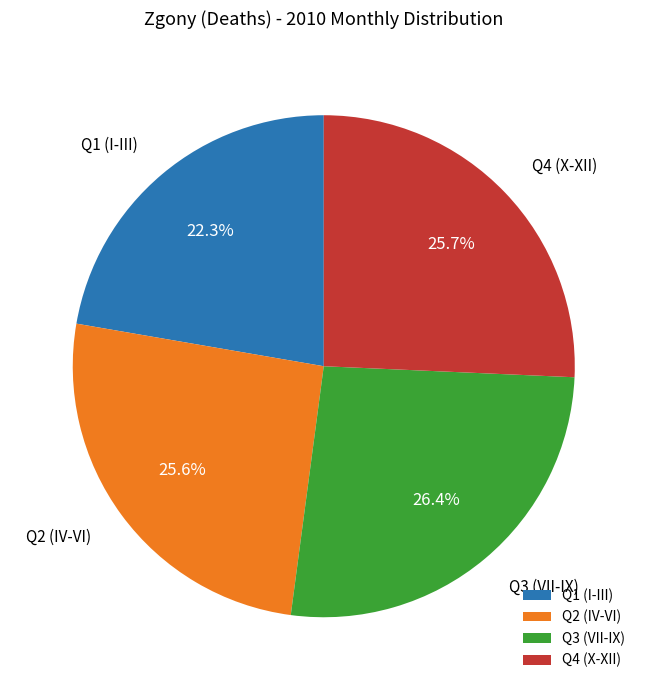

Is there a majority slice in this chart?

No